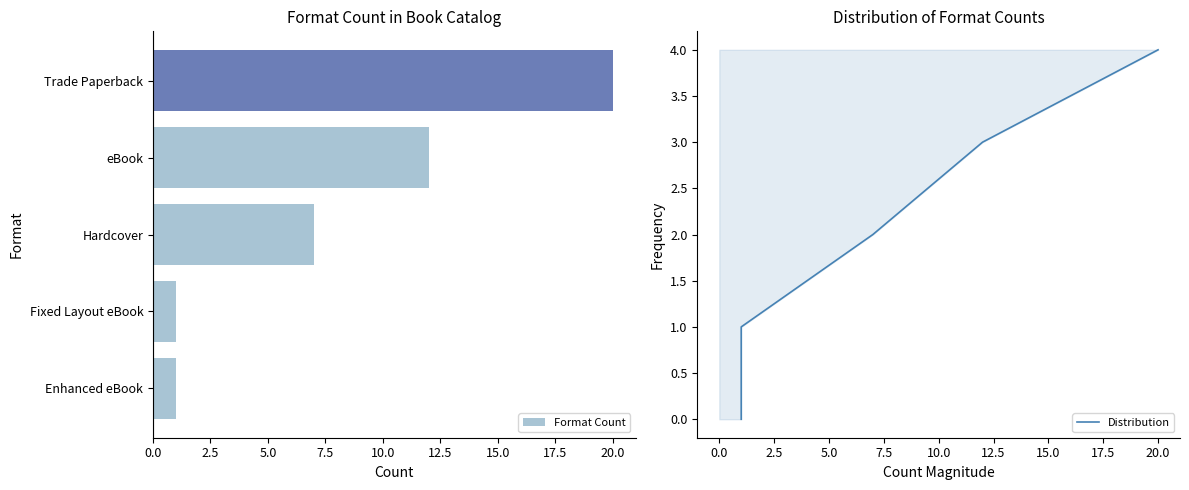

What is the sum of all Format Count values?

41